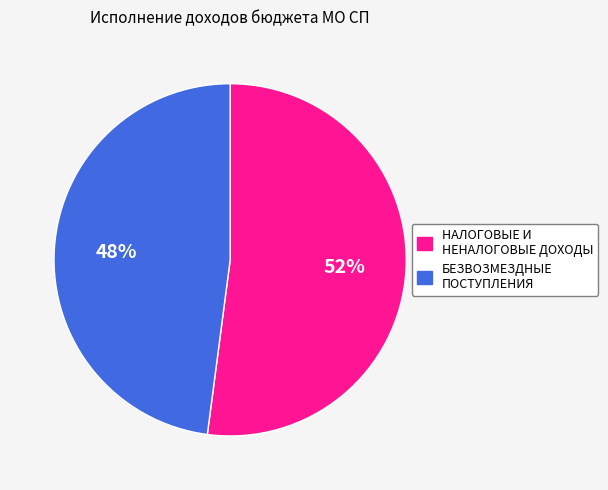

To the nearest percent, what portion does НАЛОГОВЫЕ И НЕНАЛОГОВЫЕ ДОХОДЫ represent?

52%